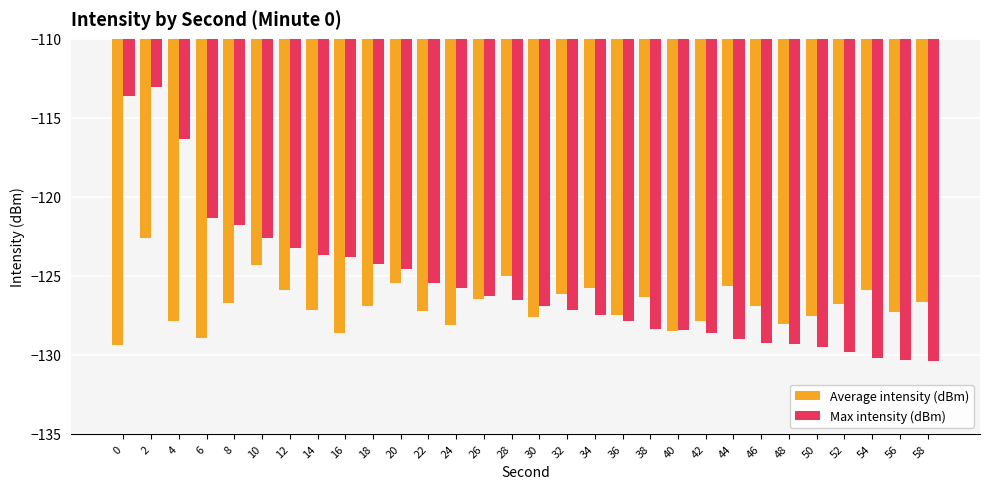

How many series are shown in this chart?

2